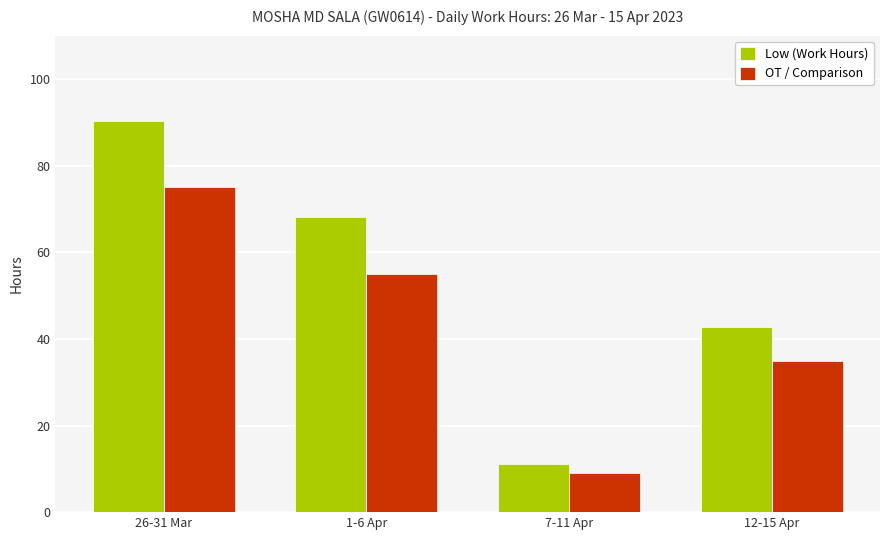

How many data points does each series have?

4